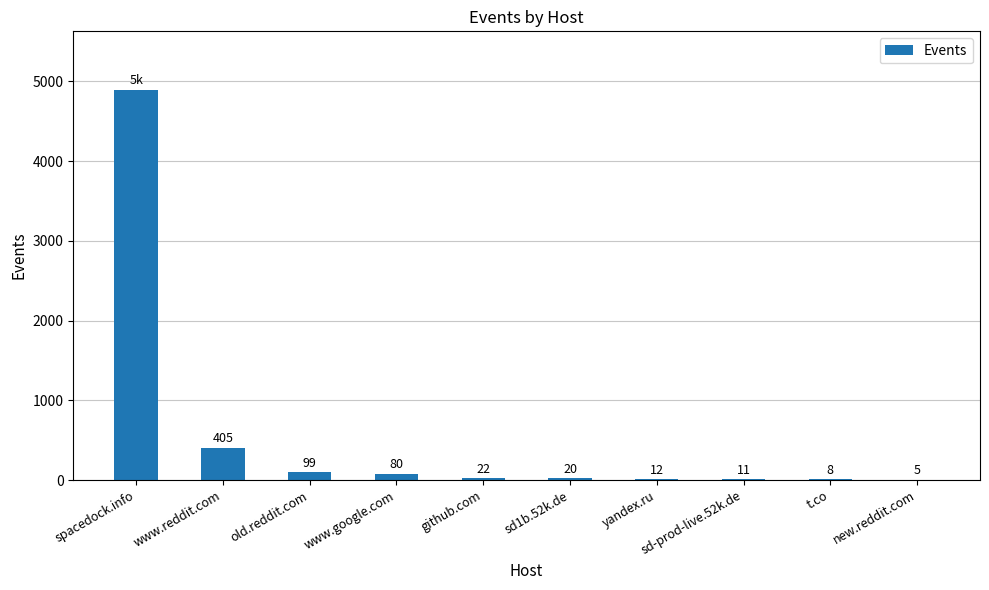

The chart shows a value of 8 at t.co. True or false?

True